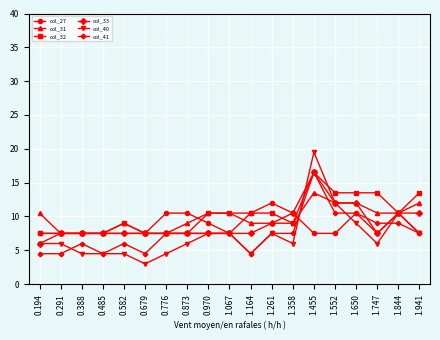

What position from the right is 1.941?

1